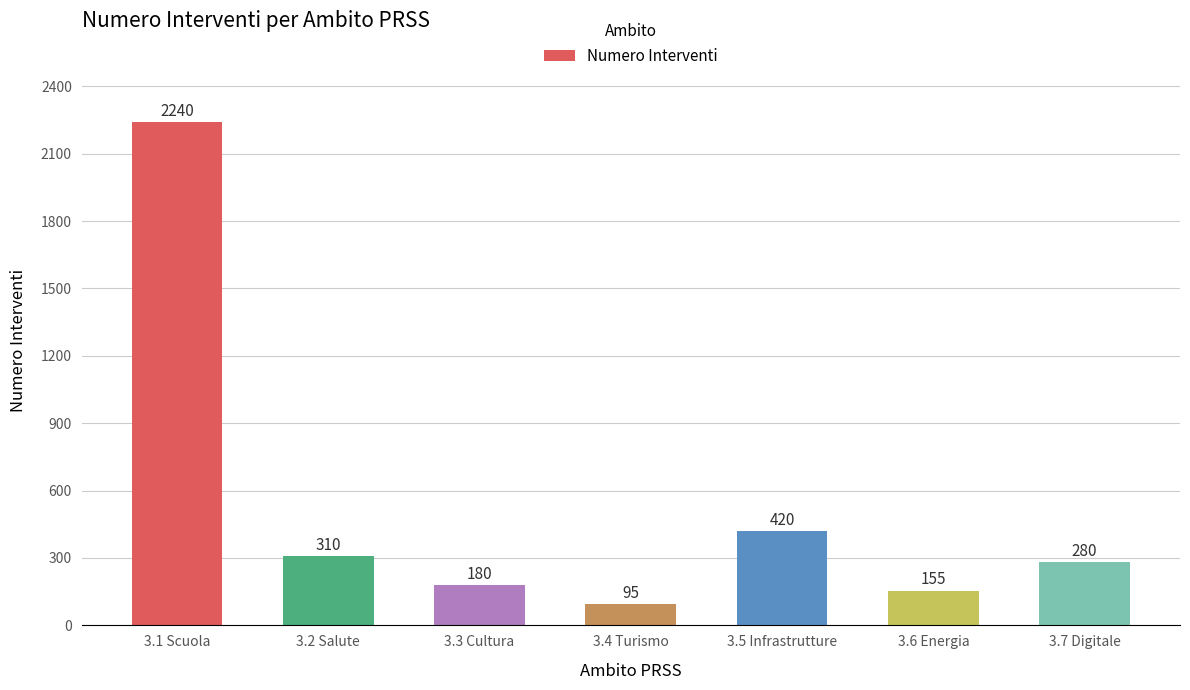

Reading left to right, extract all data points from this chart.

2240	310	180	95	420	155	280